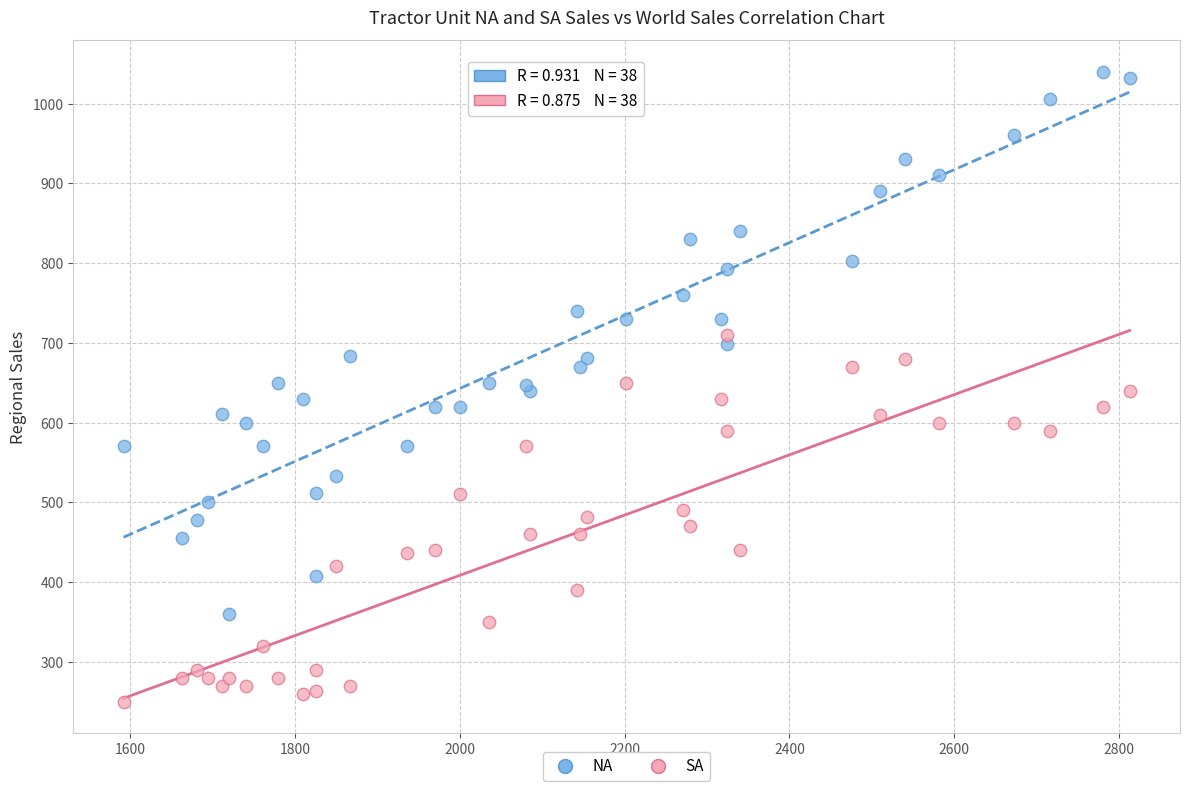

Which series reaches the maximum Y coordinate?

NA